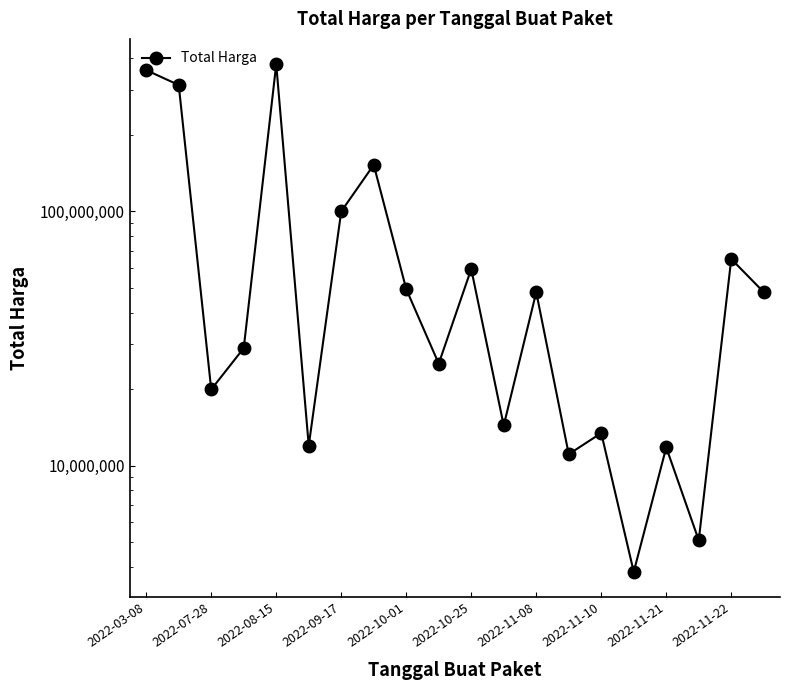

What is the minimum value shown in the chart?

3825000